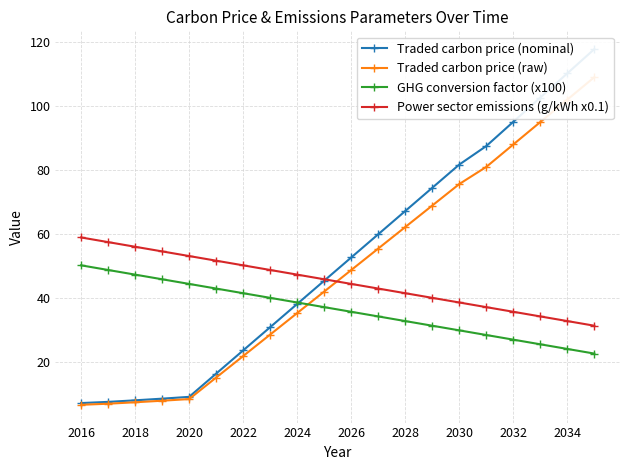

Is it true that GHG conversion factor (x100) equals 28.3 at 2016?

False